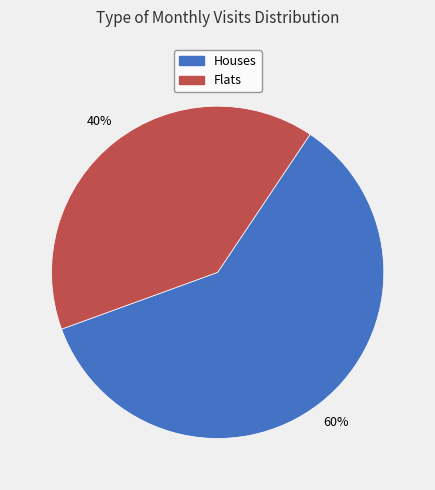

To the nearest percent, what is the average slice percentage?

50%